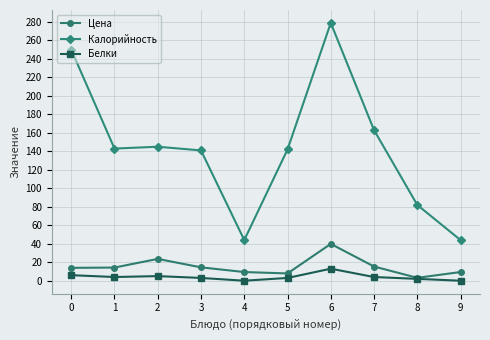

At which category is the sum across all series the highest?

6